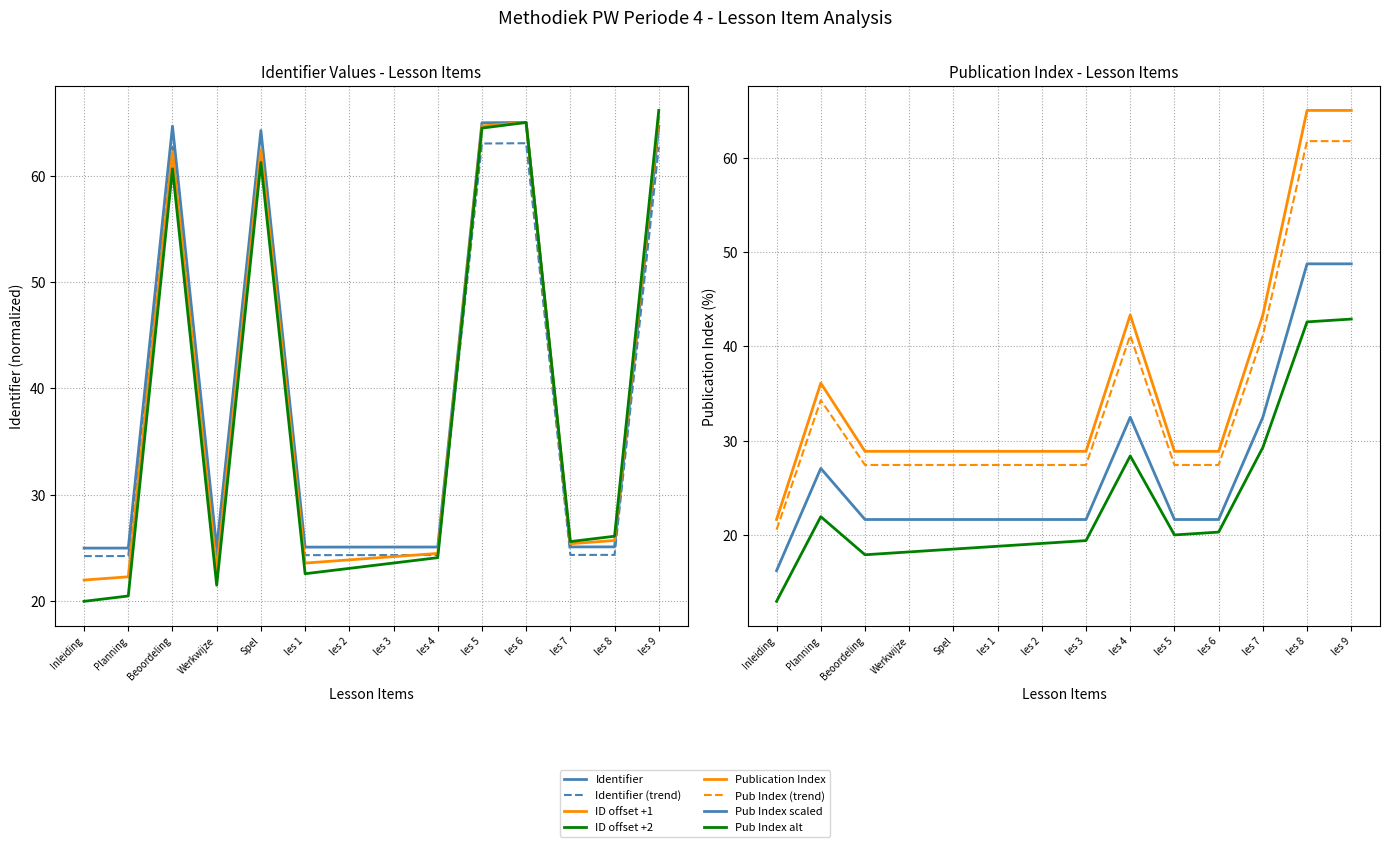

Does the chart display data point markers on the line(s)?

No